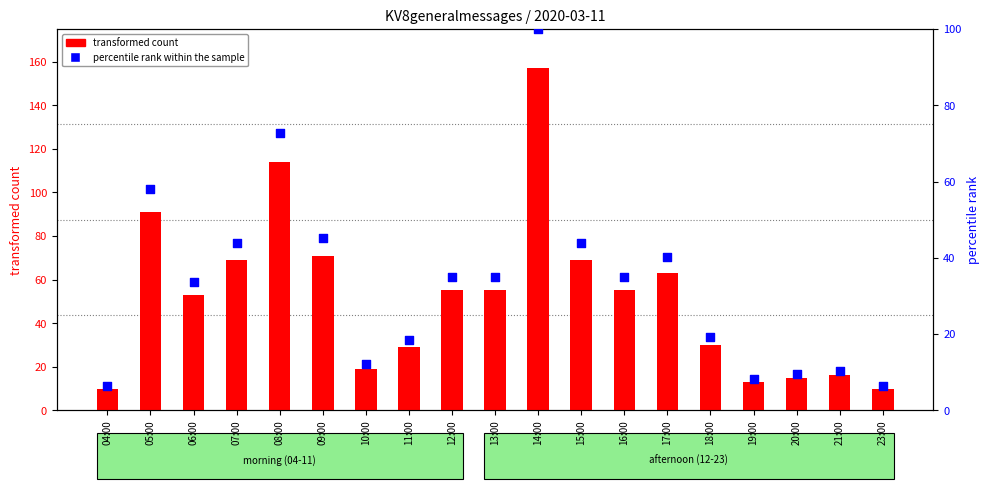

What are all the series names shown in the legend?

transformed count, percentile rank within the sample